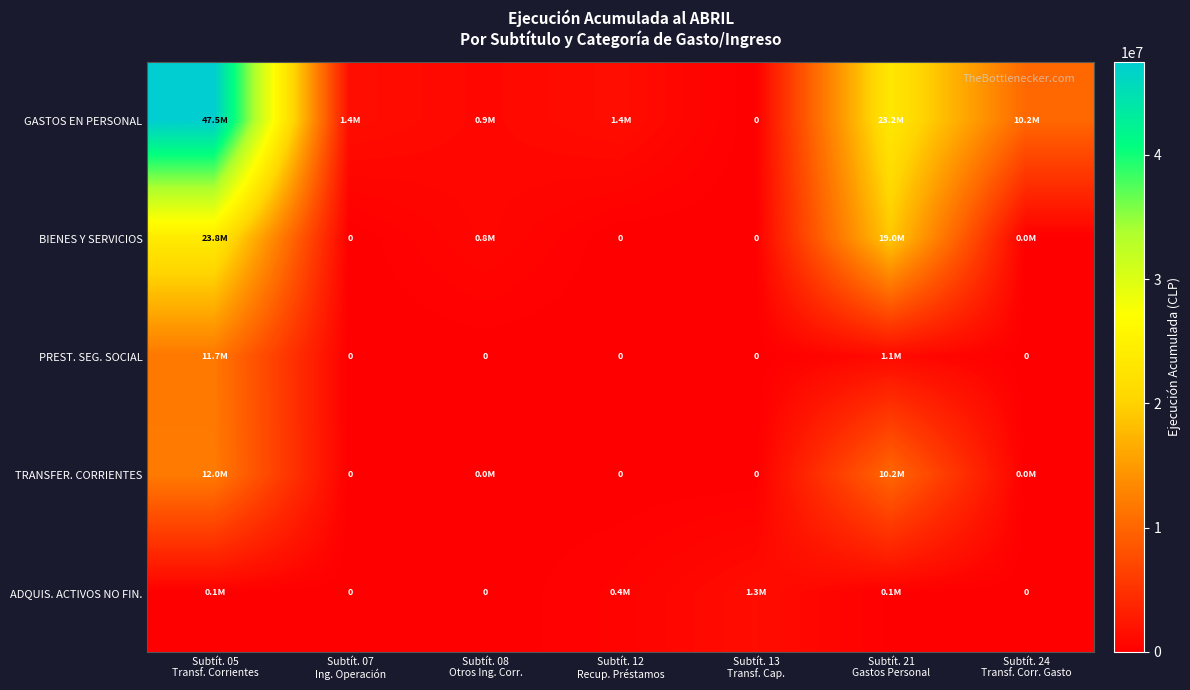

What is the sum of all TRANSFER. CORRIENTES values?

22192693